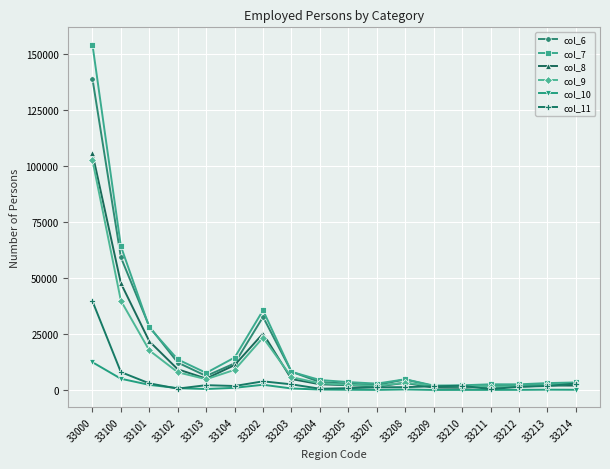

What are all the series names shown in the legend?

col_6, col_7, col_8, col_9, col_10, col_11